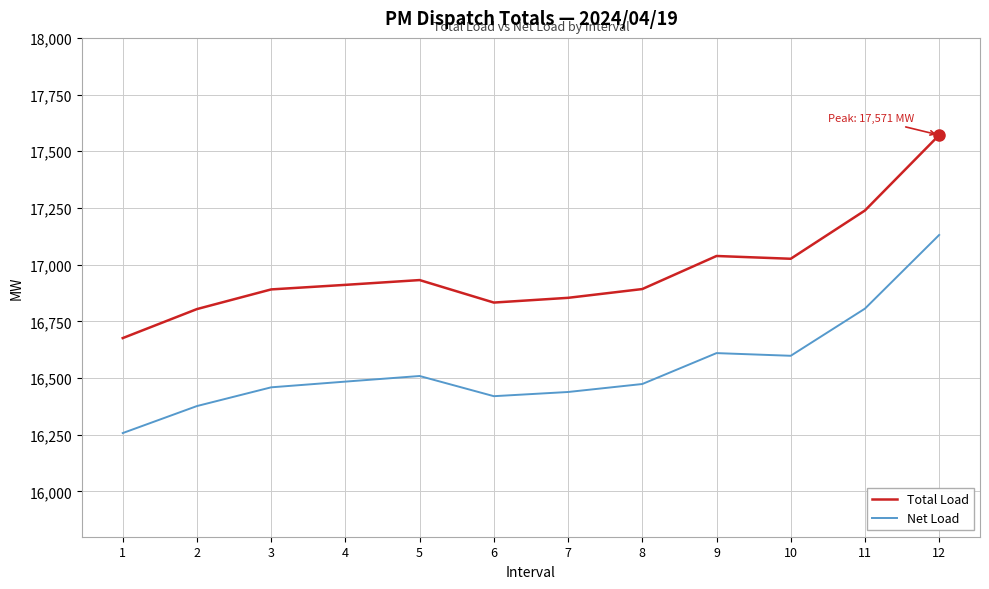

True or false: Net Load has a value of 16419.8 at 6.

True